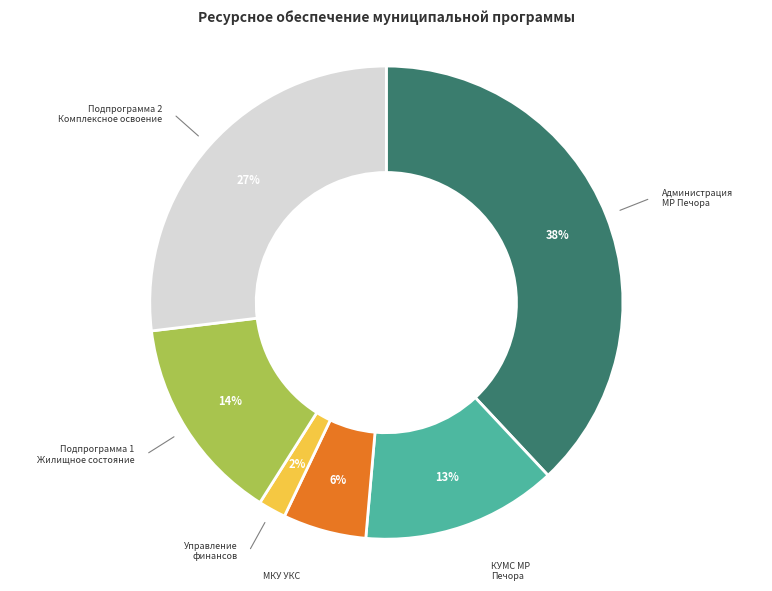

To the nearest percent, what is the difference between the largest and smallest slice percentages?

36%